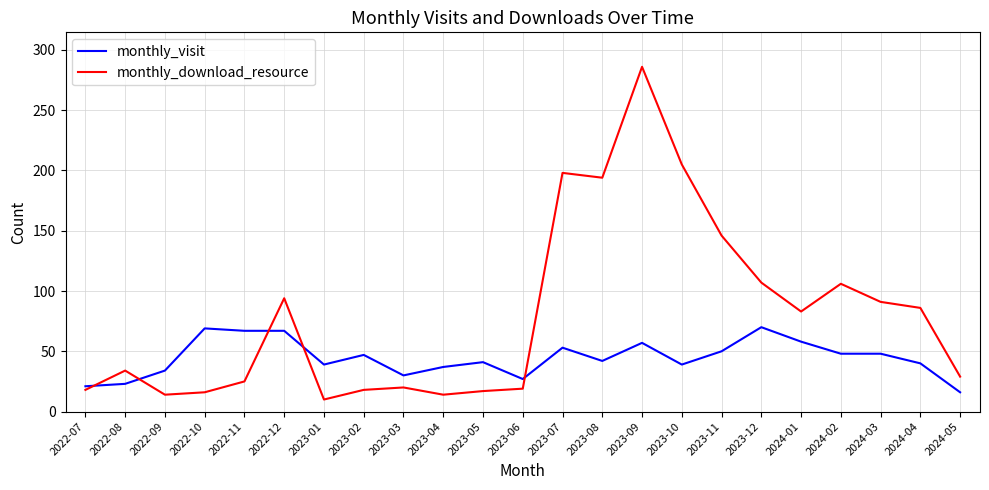

What position from the right is 2022-11?

19